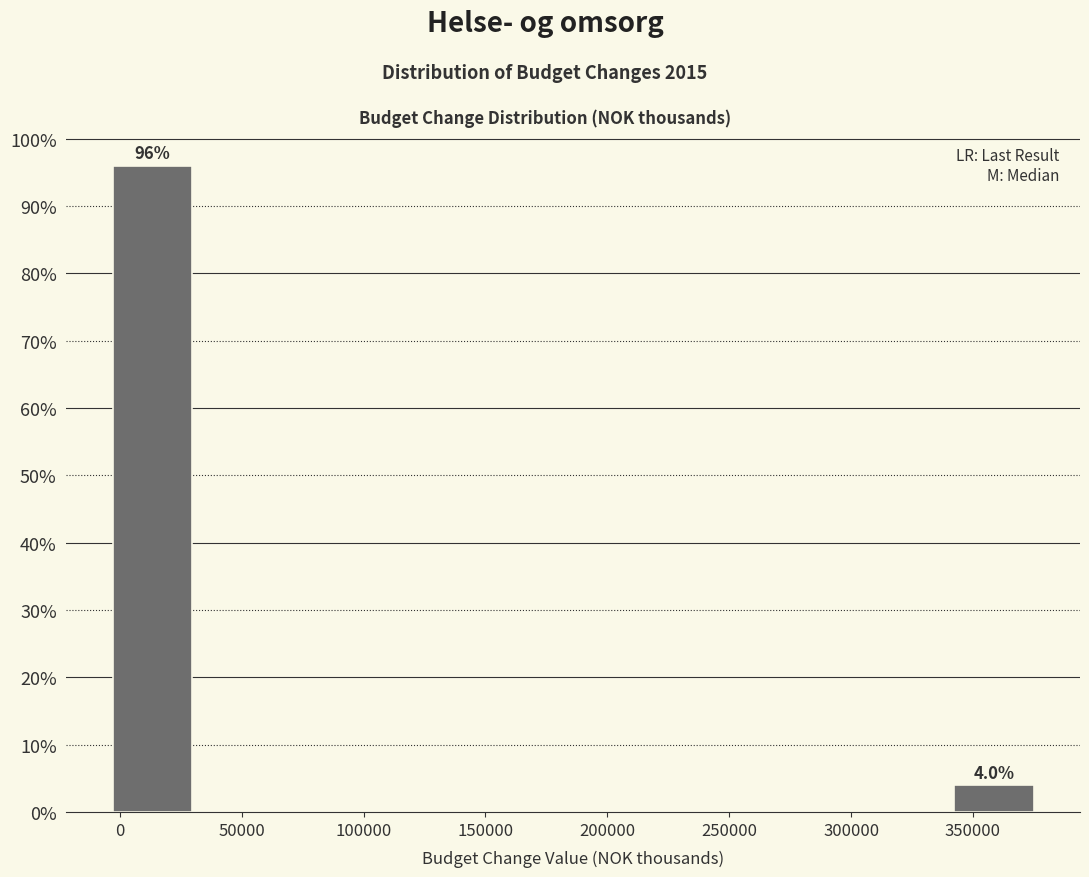

Over which range of the x-axis is the bar tallest?

-5000 to 35000